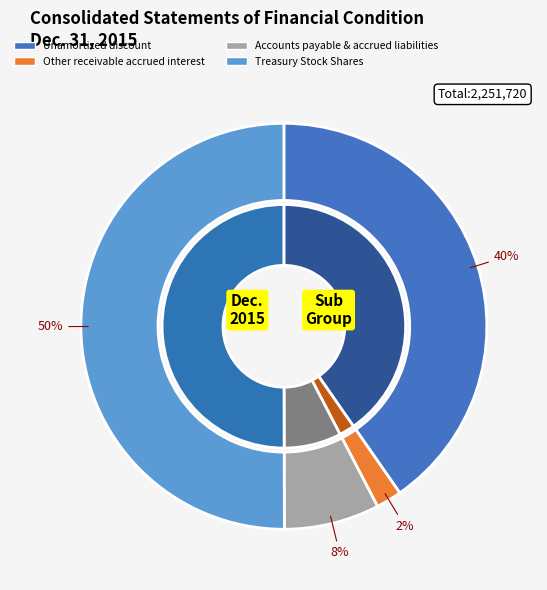

Does any single category account for the majority?

Yes